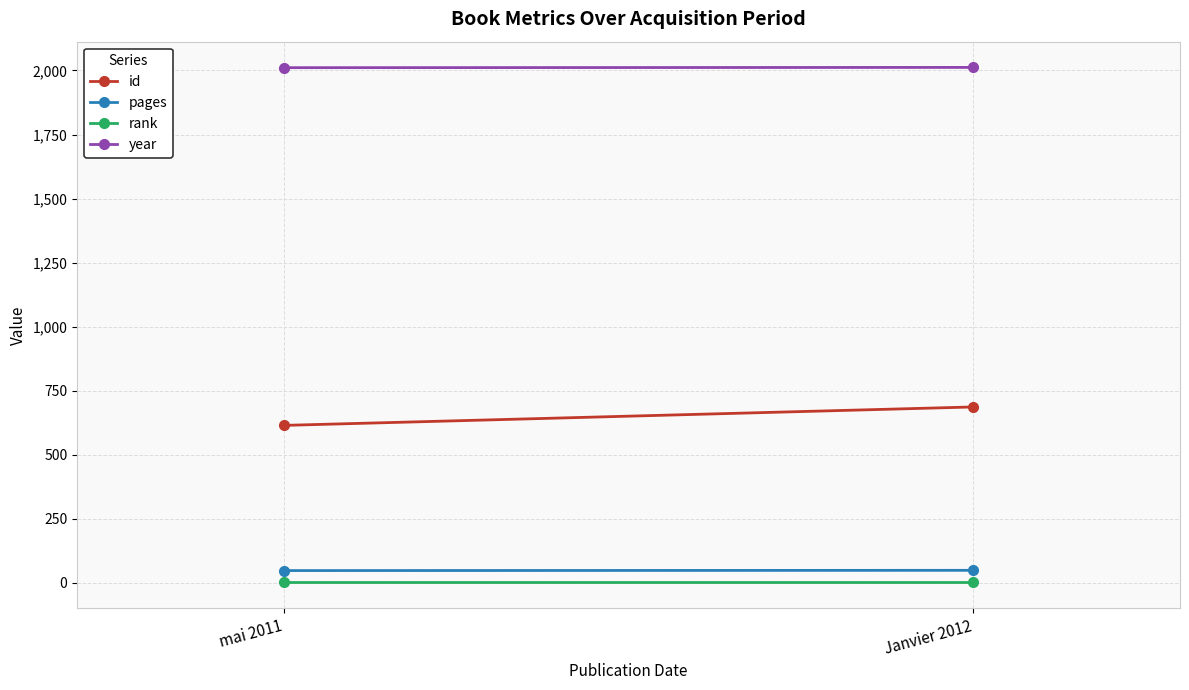

The value of rank at Janvier 2012 is 1. True or false?

False